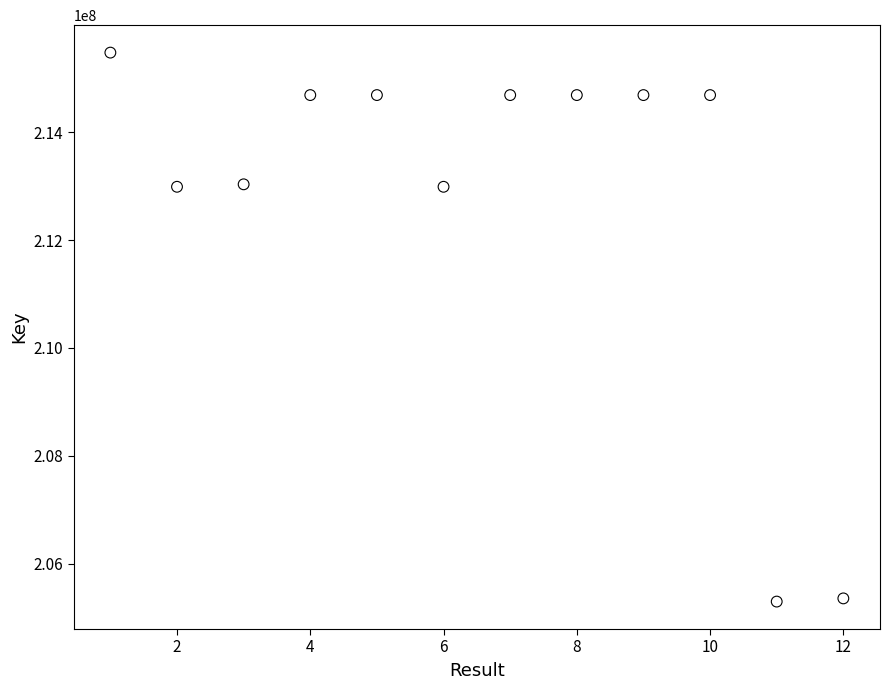

What is the range of Y values (max minus min)?

10178238